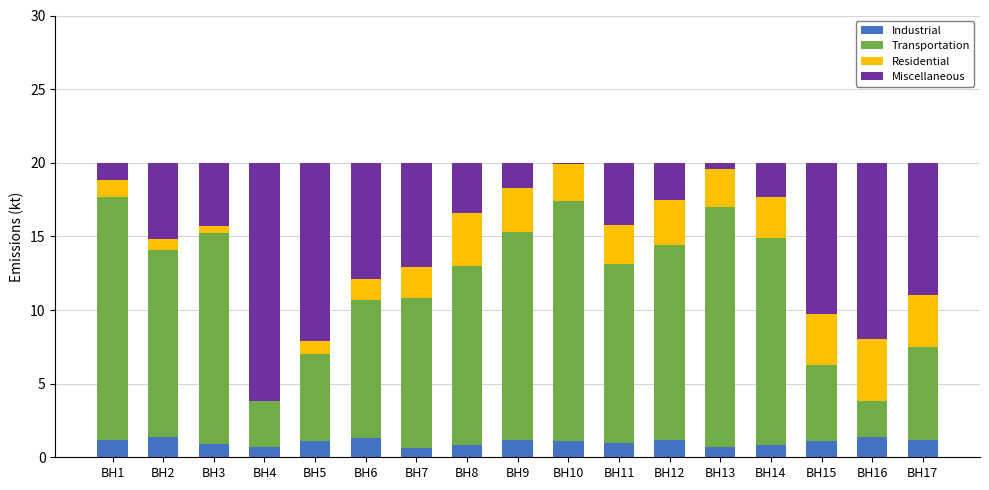

What is the sum of all Industrial values?

17.7